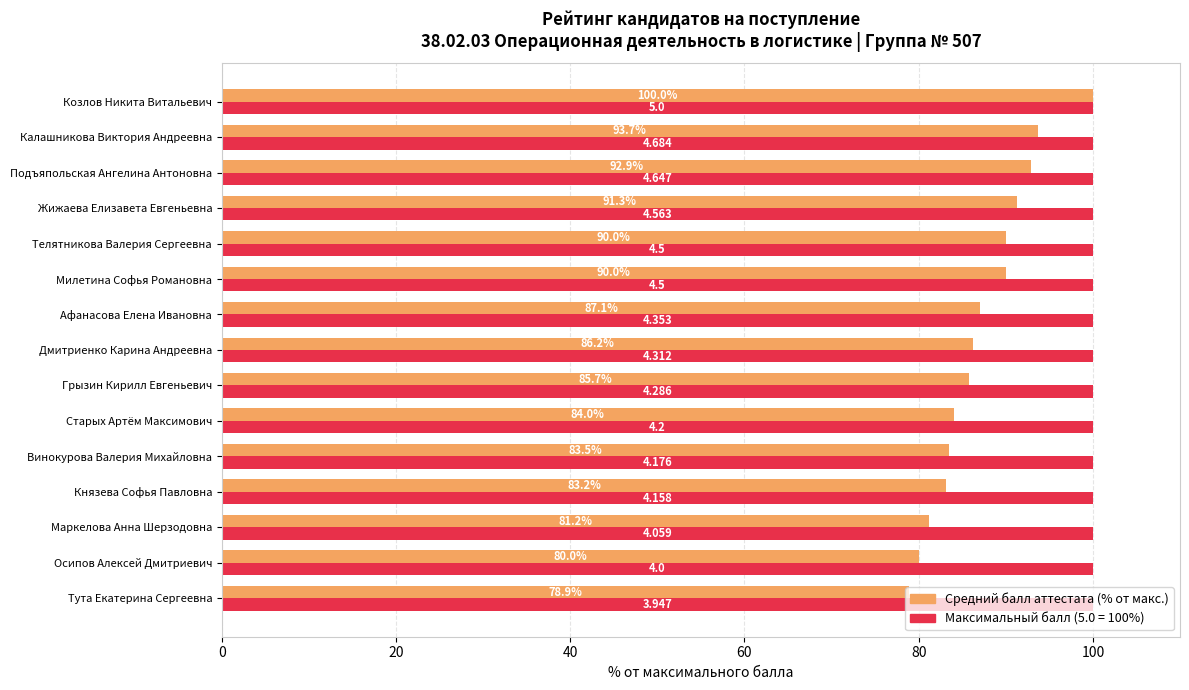

At which category is the sum across all series the highest?

Козлов Никита Витальевич